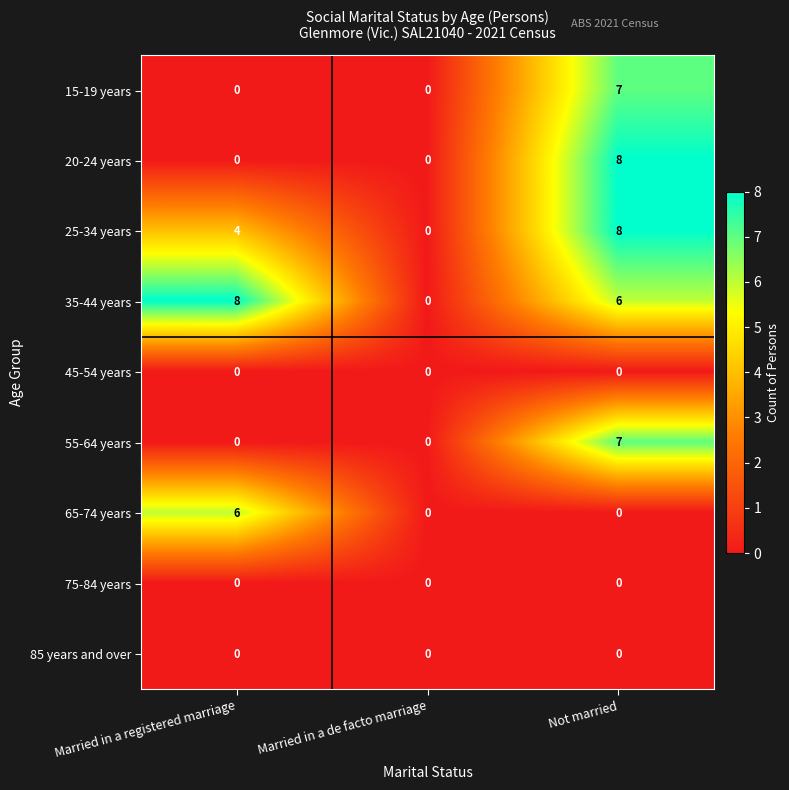

What is the greatest value displayed?

8